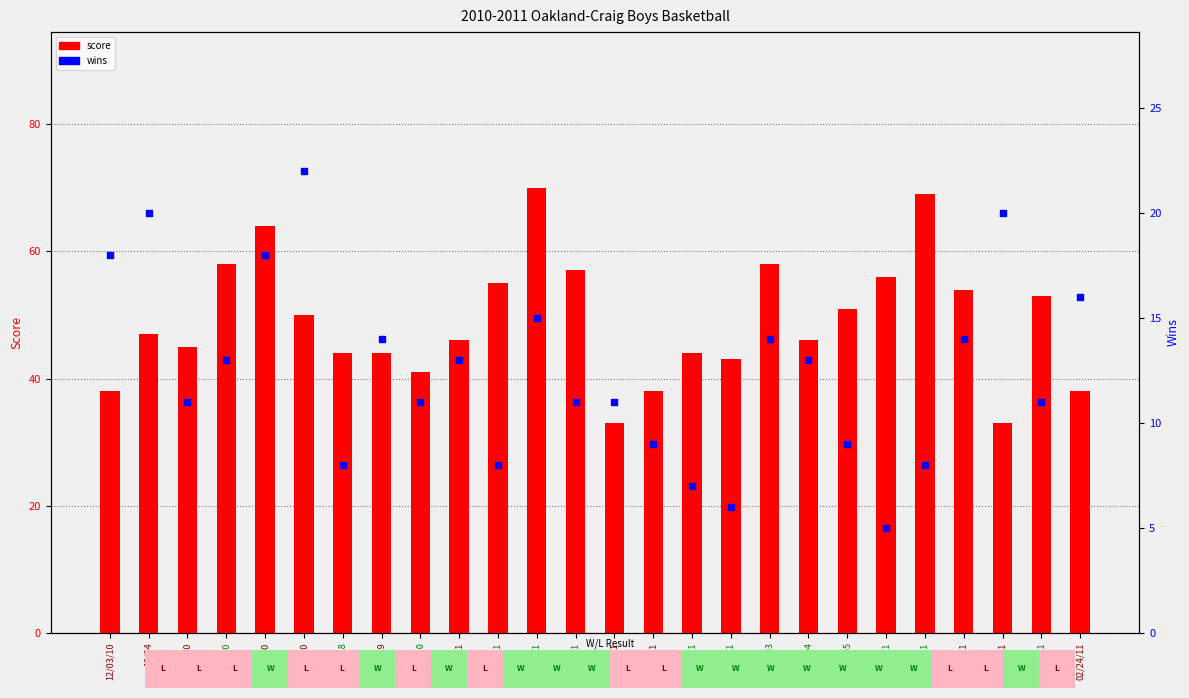

Is the value of score at 12/21/10 greater than the value of wins at 02/11/11?

Yes